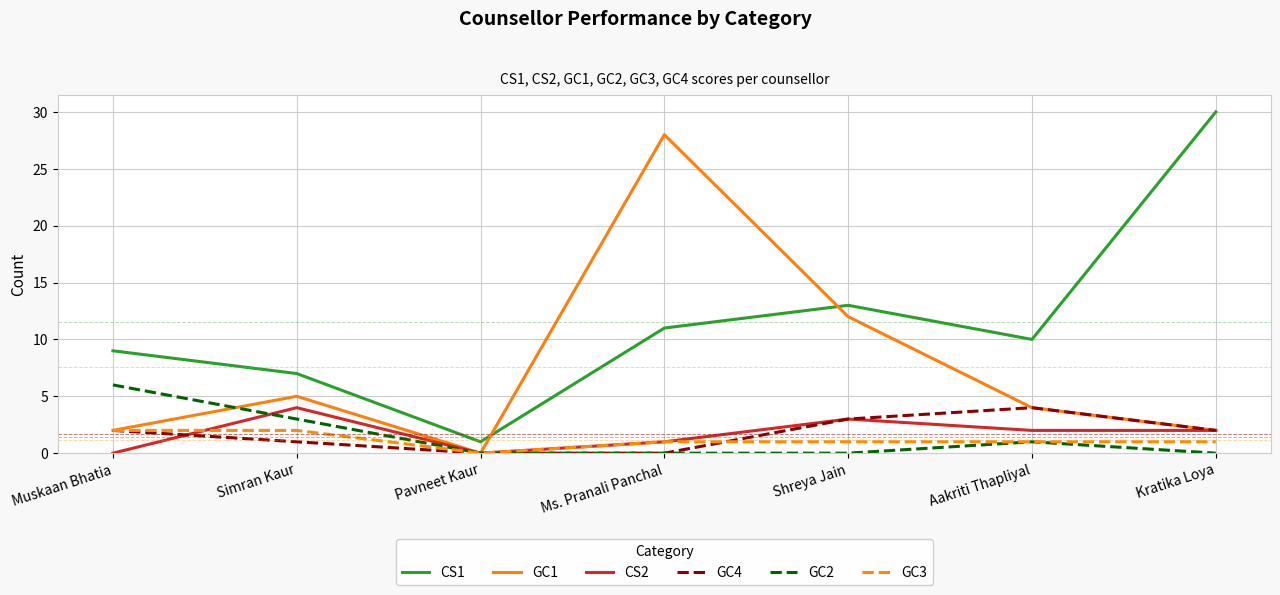

Which series has the largest total across all categories?

CS1